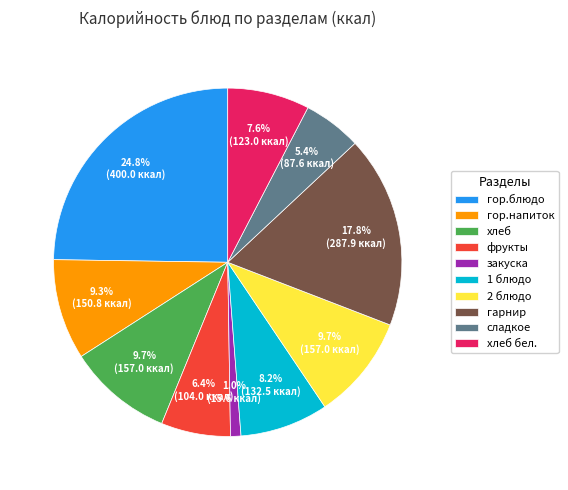

Combined, do хлеб бел. and гор.напиток account for over 50%?

No